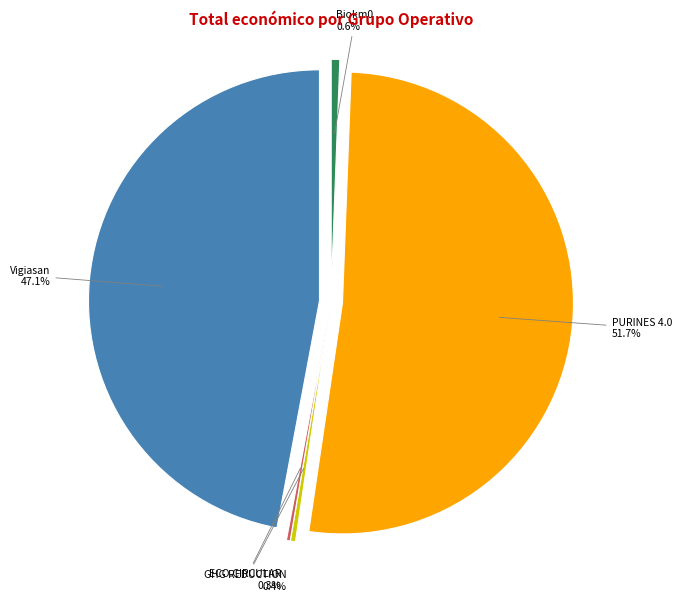

What is the majority slice?

PURINES 4.0